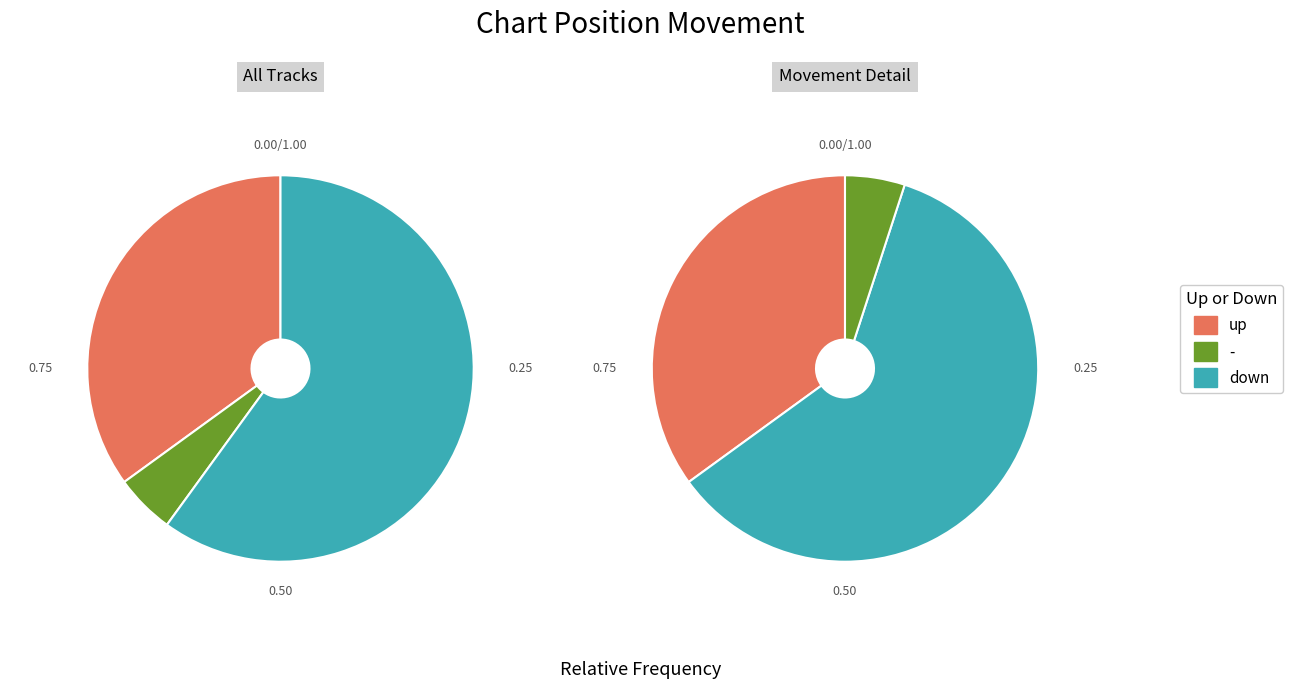

Count the number of slices in the pie.

3